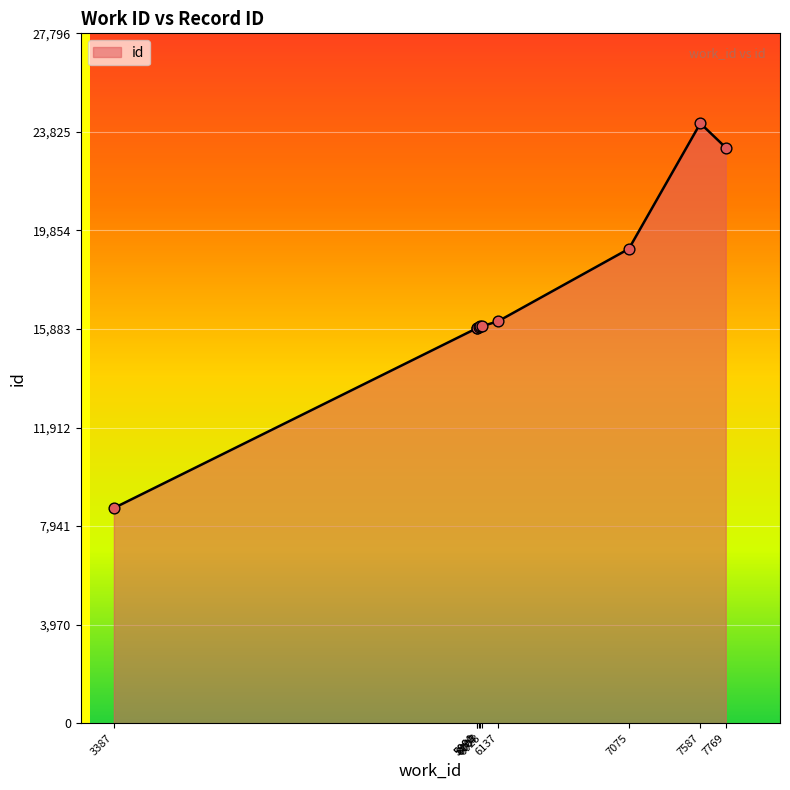

What is the ratio of the value at 7075 to the value at 6137?

1.2